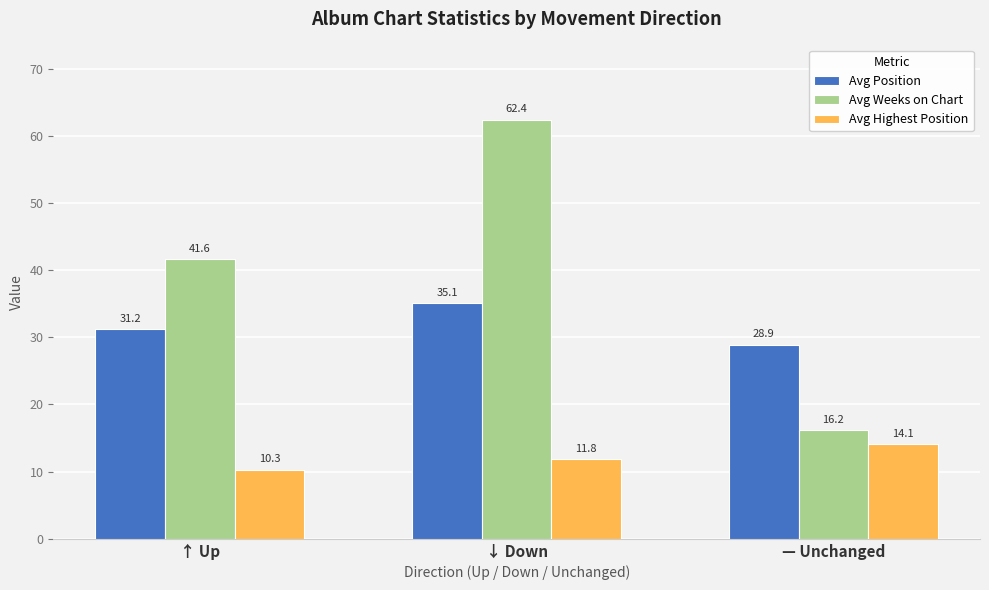

Which series has the widest spread of values?

Avg Weeks on Chart